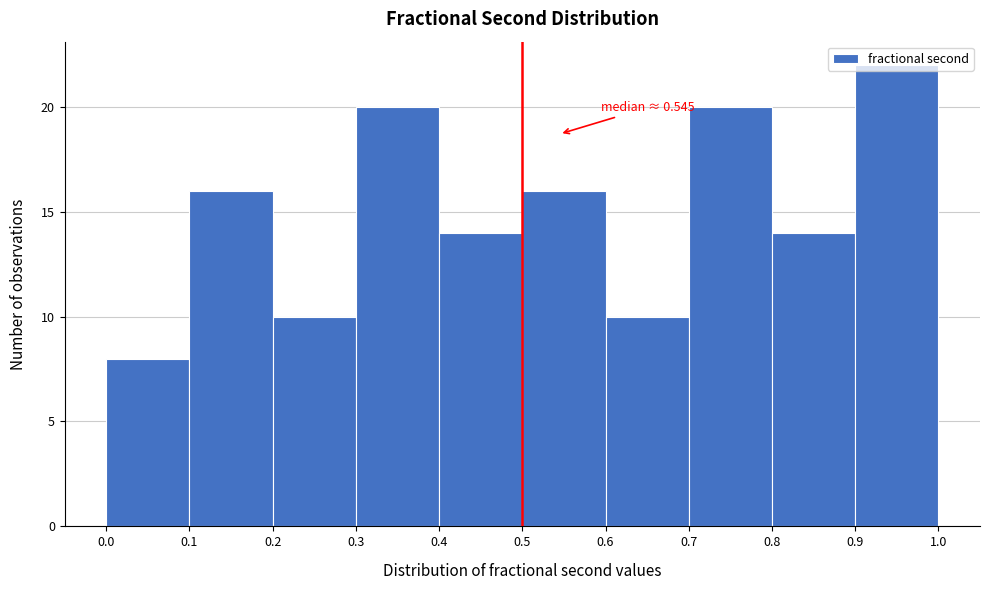

Over which range of the x-axis is the bar tallest?

0.9 to 1.0